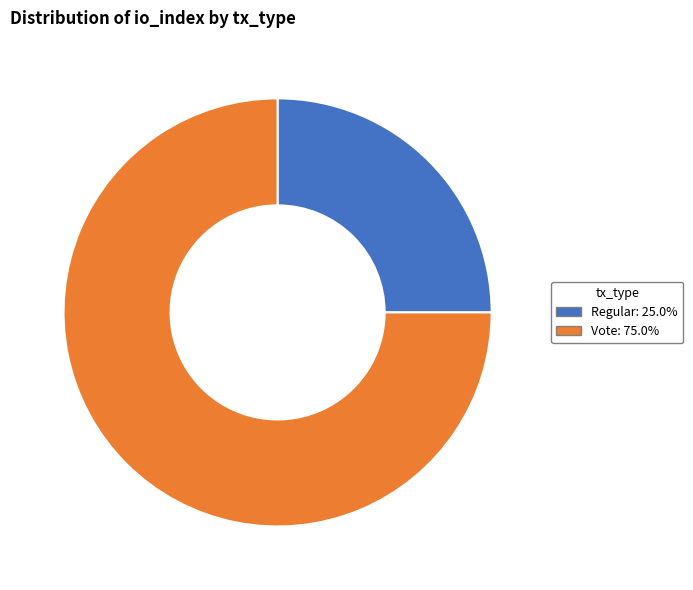

Do Vote and Regular together represent more than half of the pie?

Yes